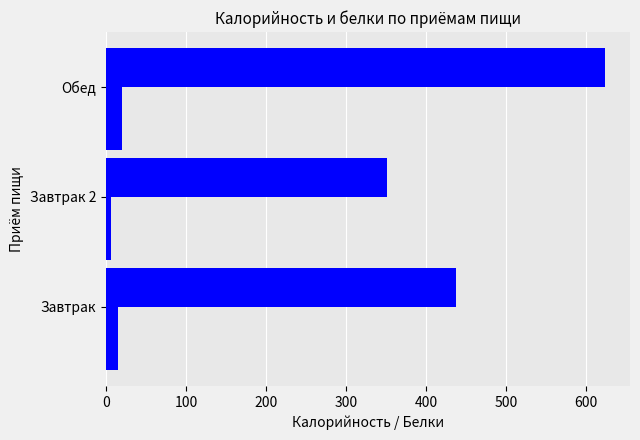

How many series are shown in this chart?

2